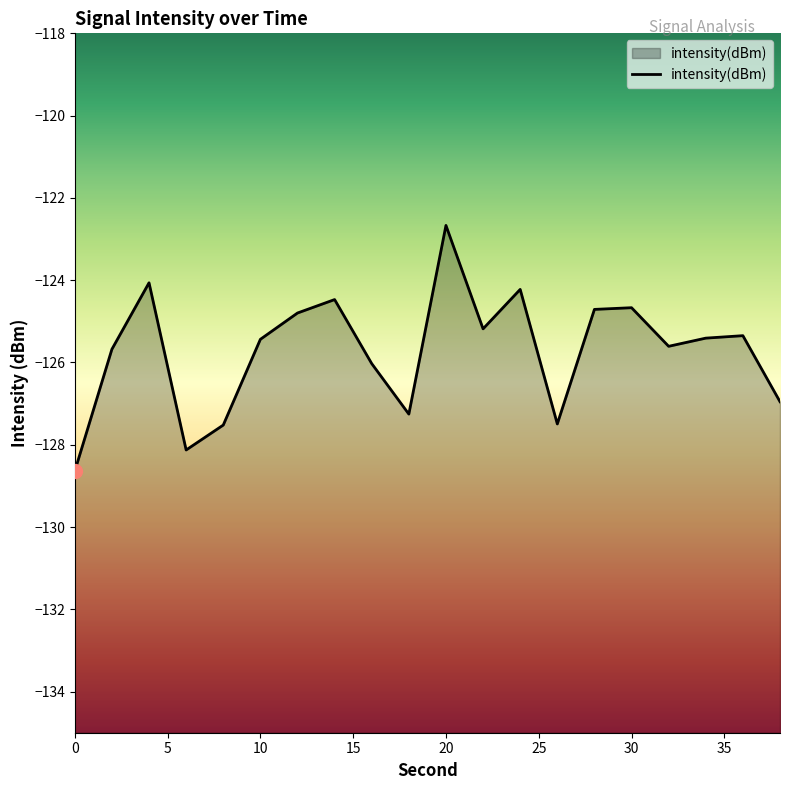

Where is the data nearest to the value -125?

22